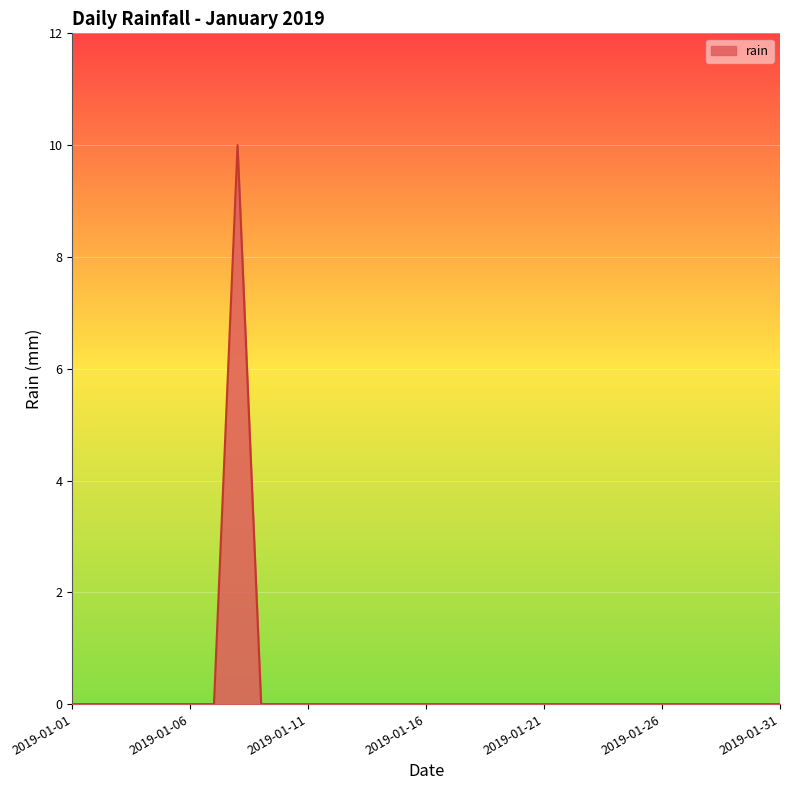

What is the maximum value shown in the chart?

10